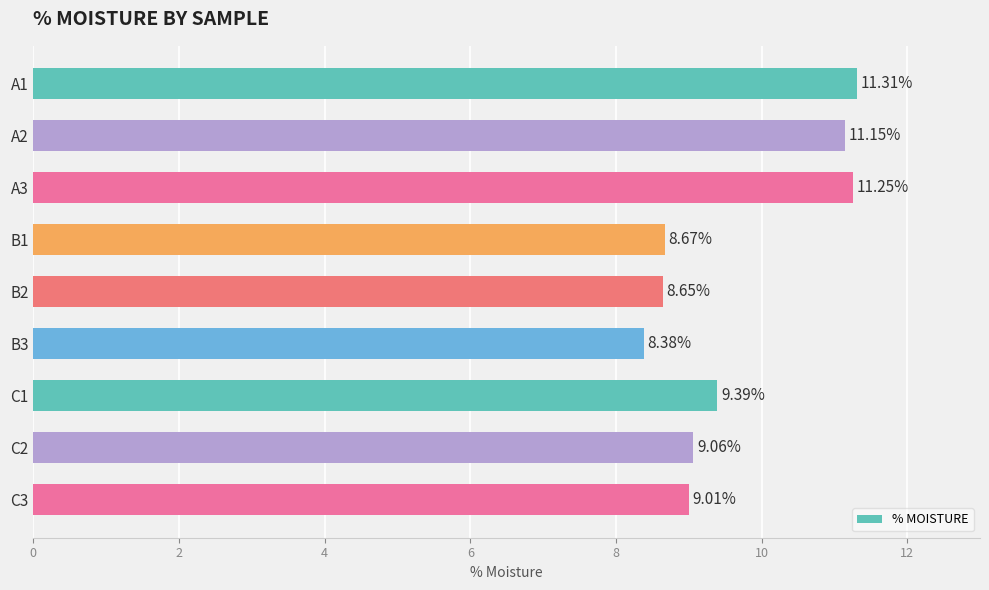

Rank the categories by value from lowest to highest.

B3, B2, B1, C3, C2, C1, A2, A3, A1